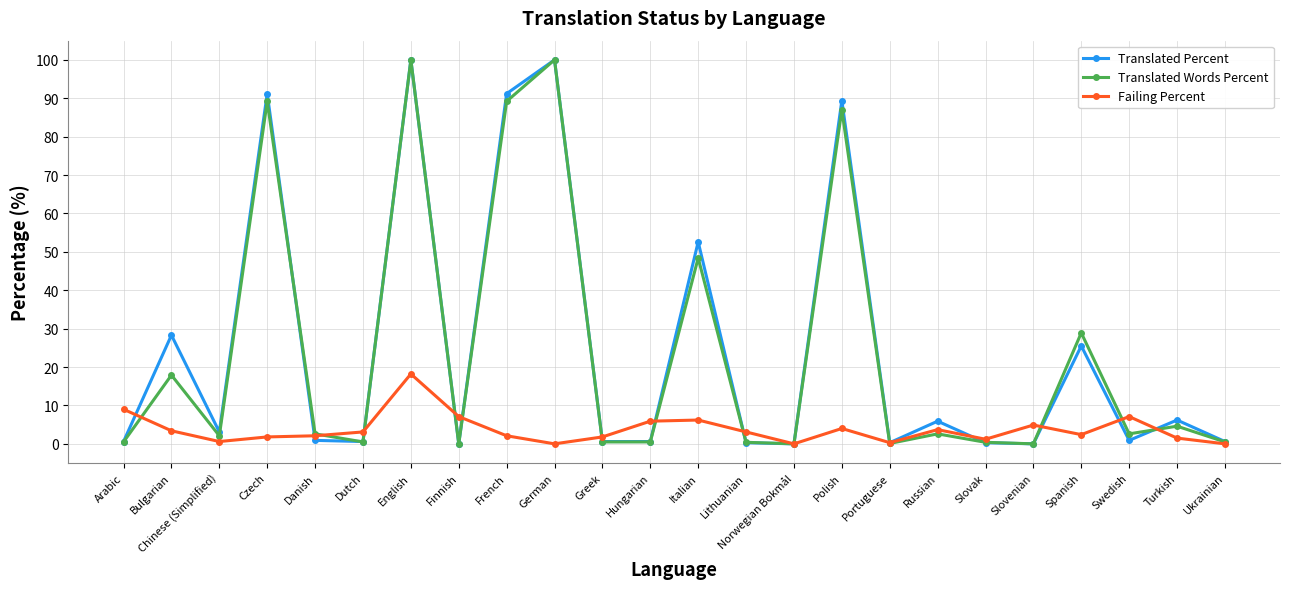

What is the difference between the highest and lowest values at Slovenian?

4.9